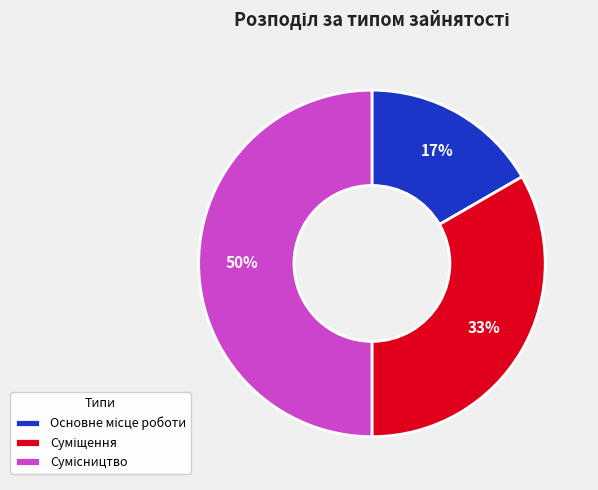

To the nearest percent, what is the average slice percentage?

33%